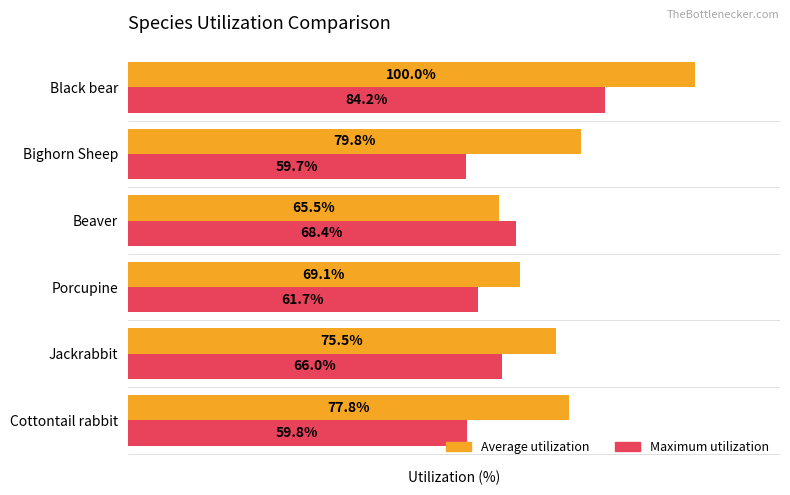

At which category does the chart reach its minimum across all series?

Bighorn Sheep